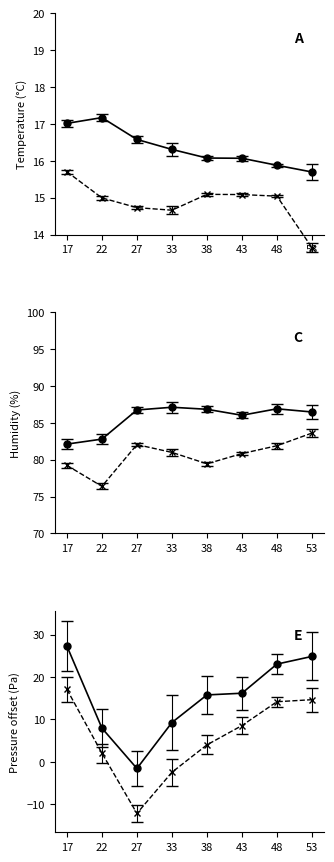

True or false: BME280_humidity and BME280_temperature intersect in this chart.

False